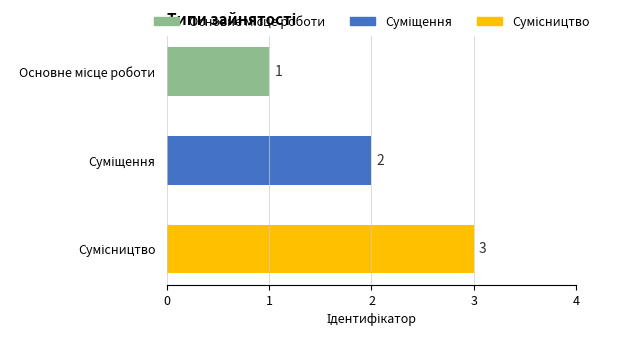

What is the greatest value displayed?

3